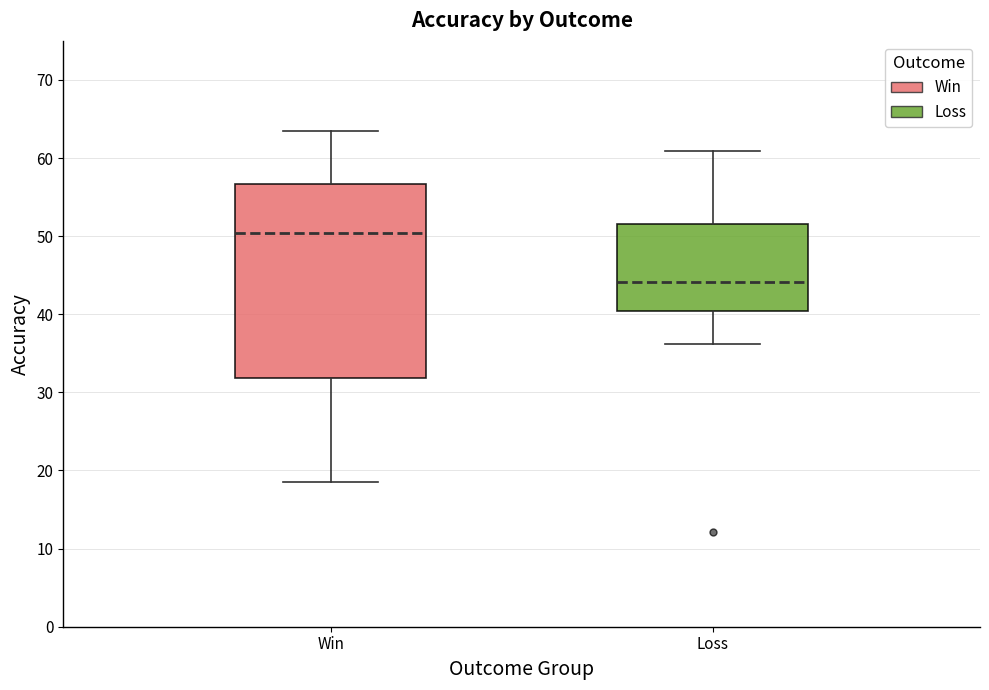

Reading left to right, read every box against the y-axis: the position of its median line, the range the box covers, and the ends of its whiskers. The values are not printed on the chart, so give them approximately, as read against the axis.

Win: median 50, box 32 to 57, whiskers 18 to 63
Loss: median 44, box 40 to 52, whiskers 36 to 61